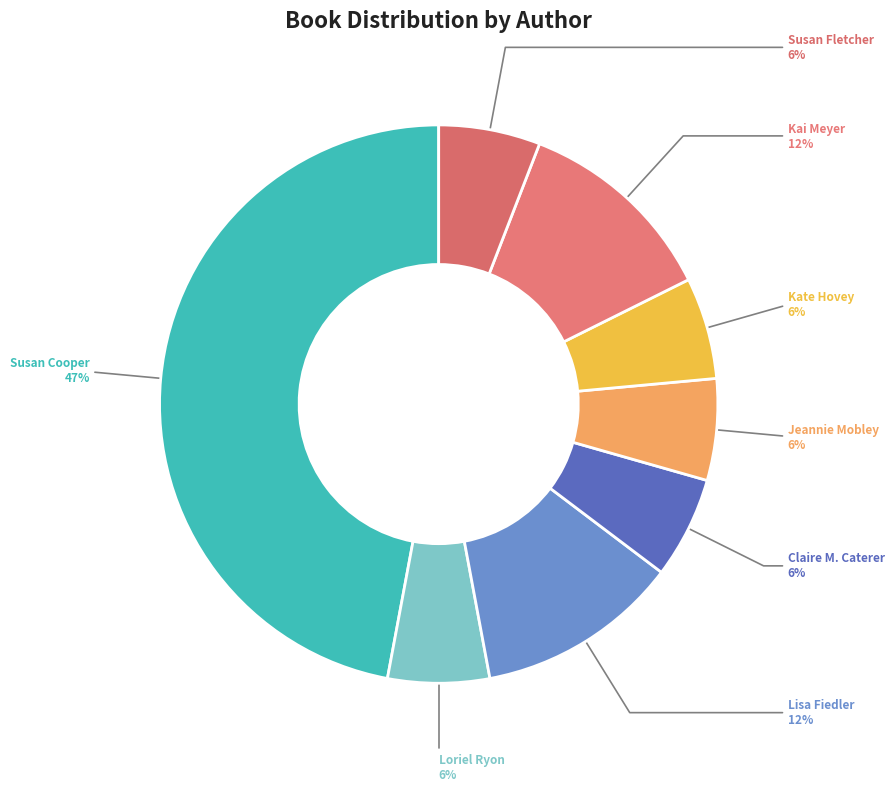

To the nearest percent, what percentage of the pie is Susan Fletcher?

6%